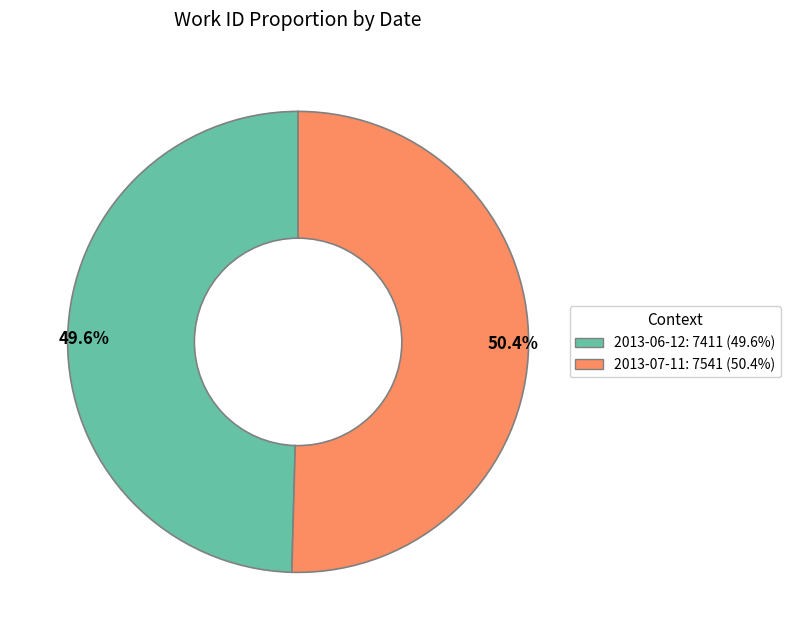

Is there a majority slice in this chart?

Yes